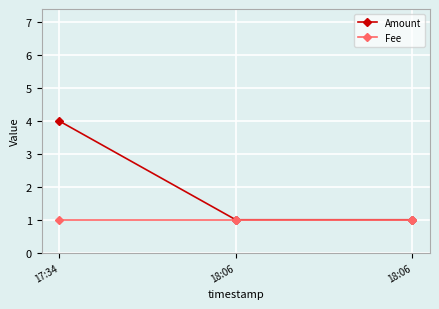

How many categories are shown in the chart?

3